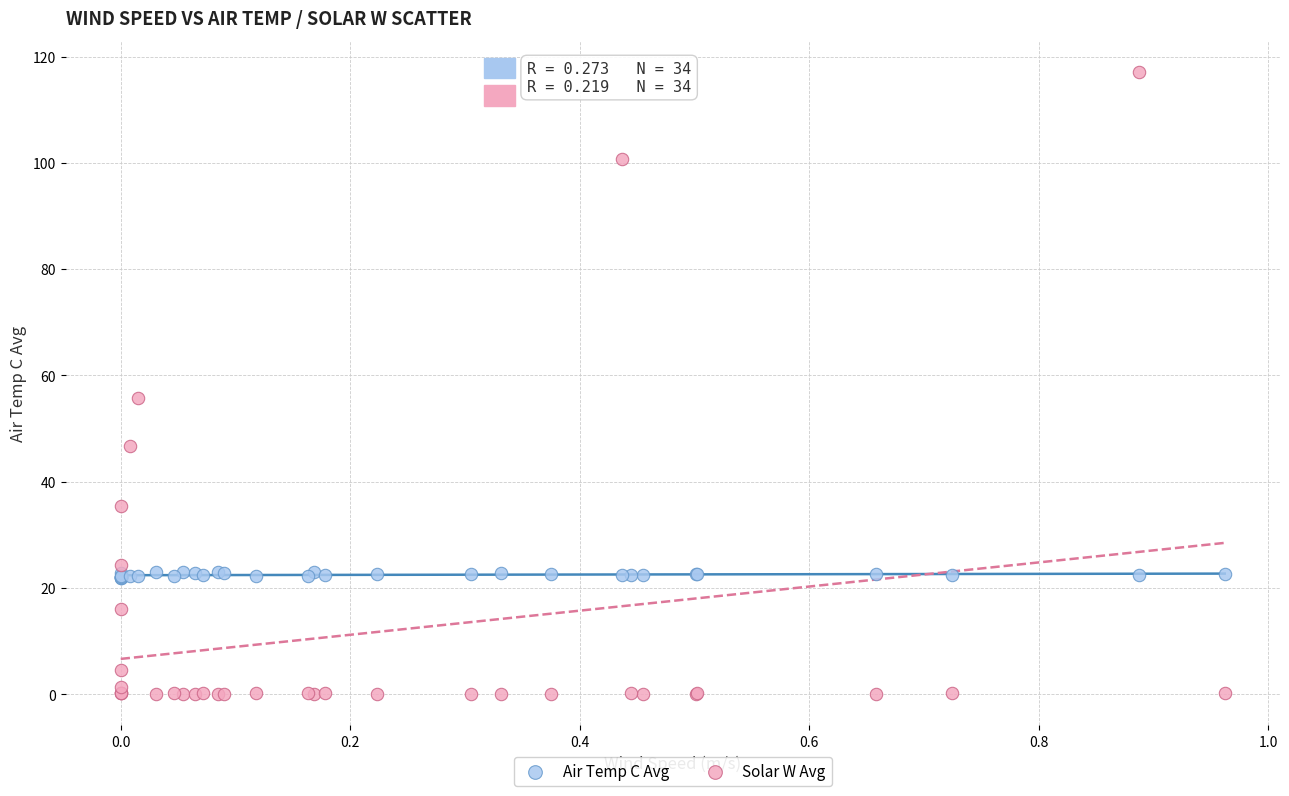

Which series contains the highest Y value?

Solar W Avg